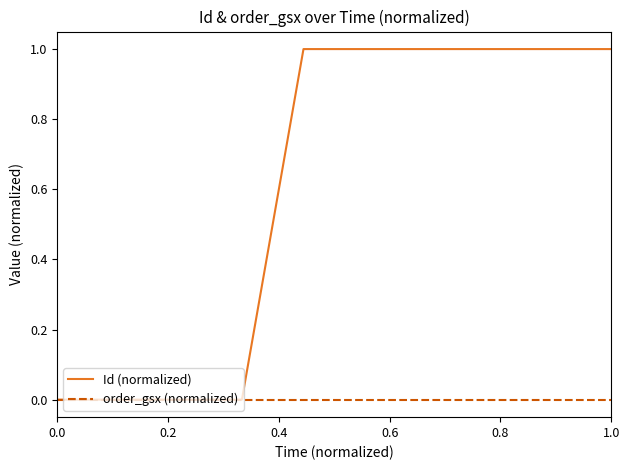

Which series has the largest total across all categories?

Id (normalized)